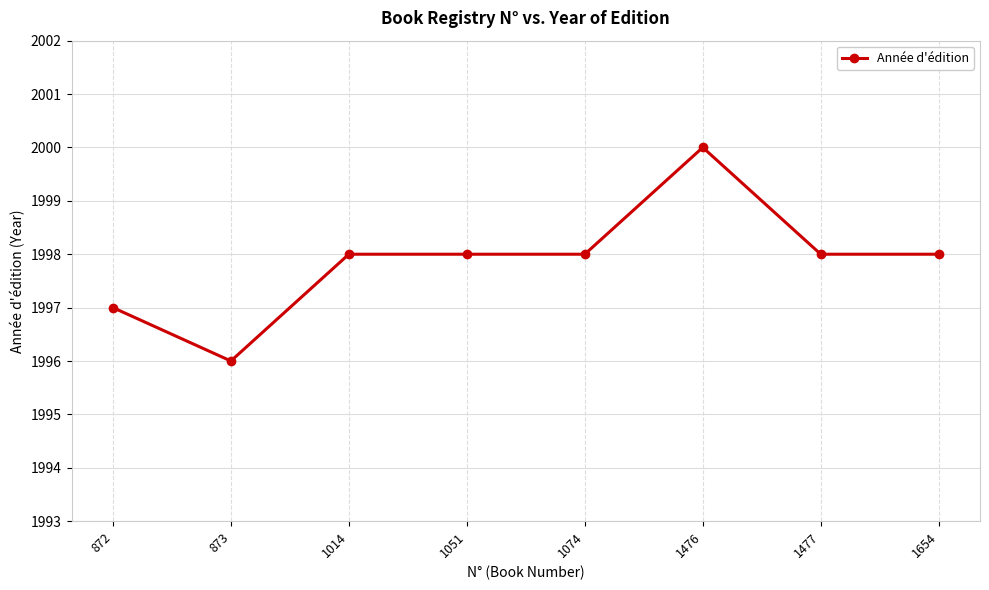

What is the value of the 8th point from the left?

1998